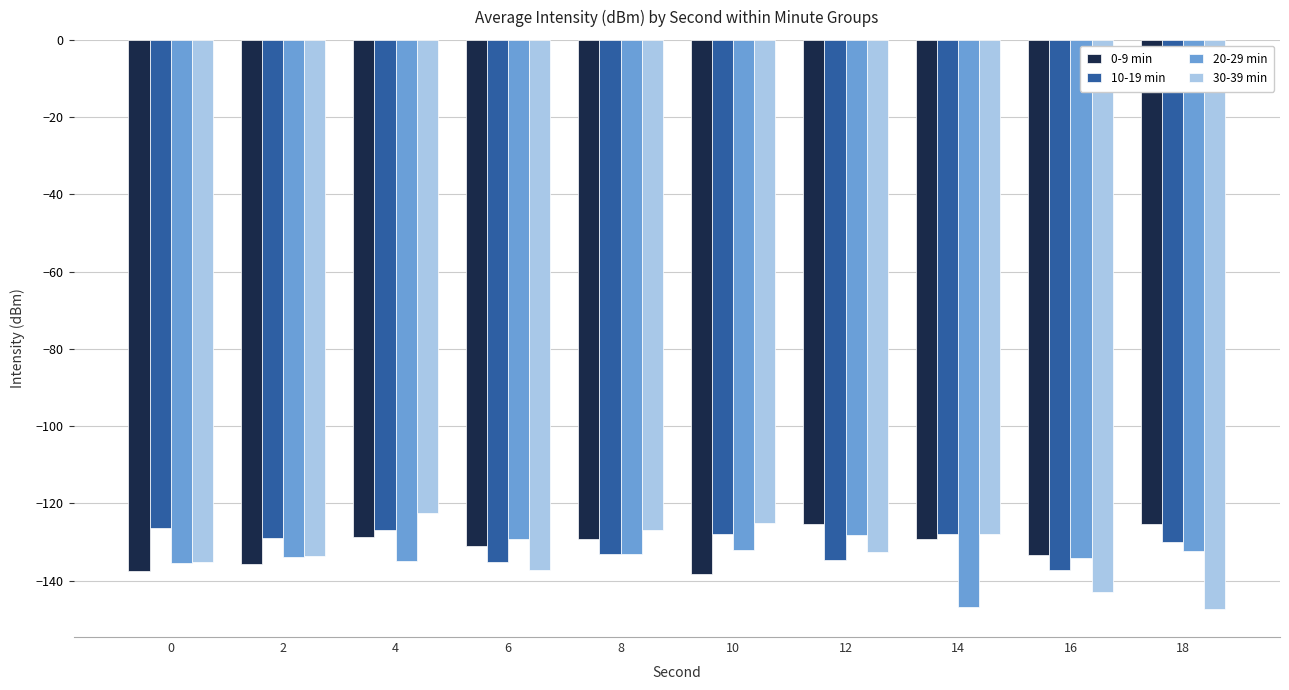

Is the value of 10-19 min at 2 greater than the value of 30-39 min at 16?

Yes